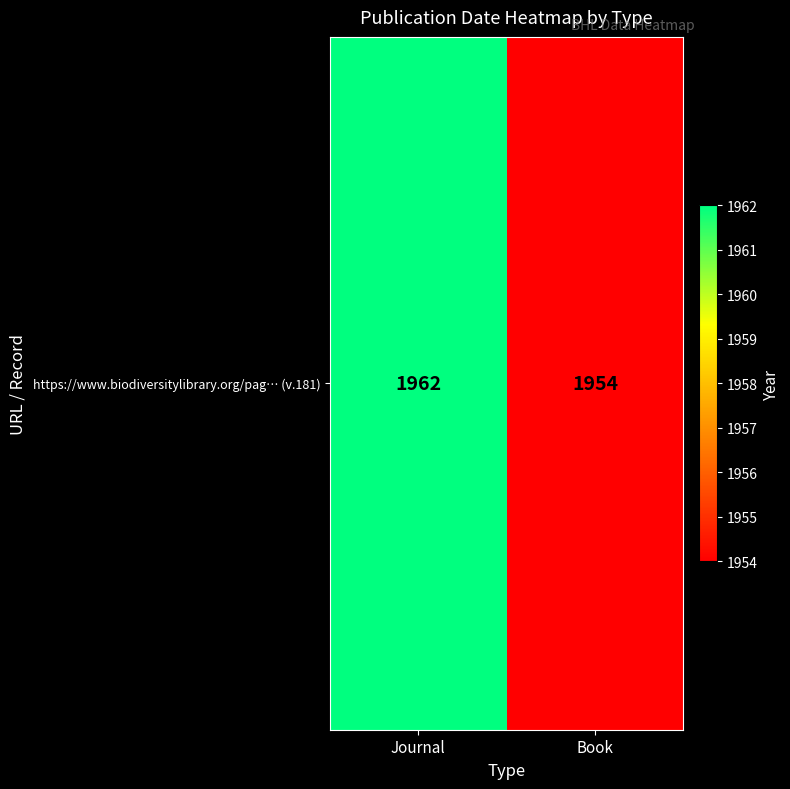

Reading right to left, transcribe all the data shown in this chart.

1954	1962